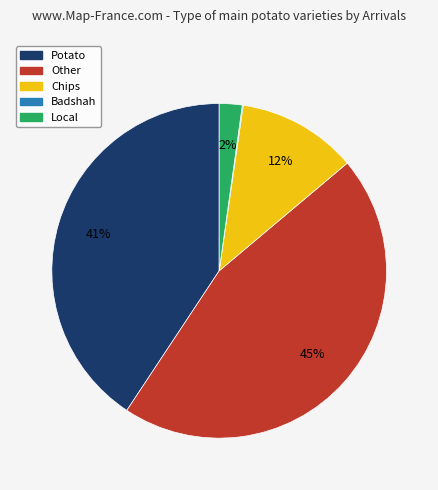

Is there a majority slice in this chart?

No